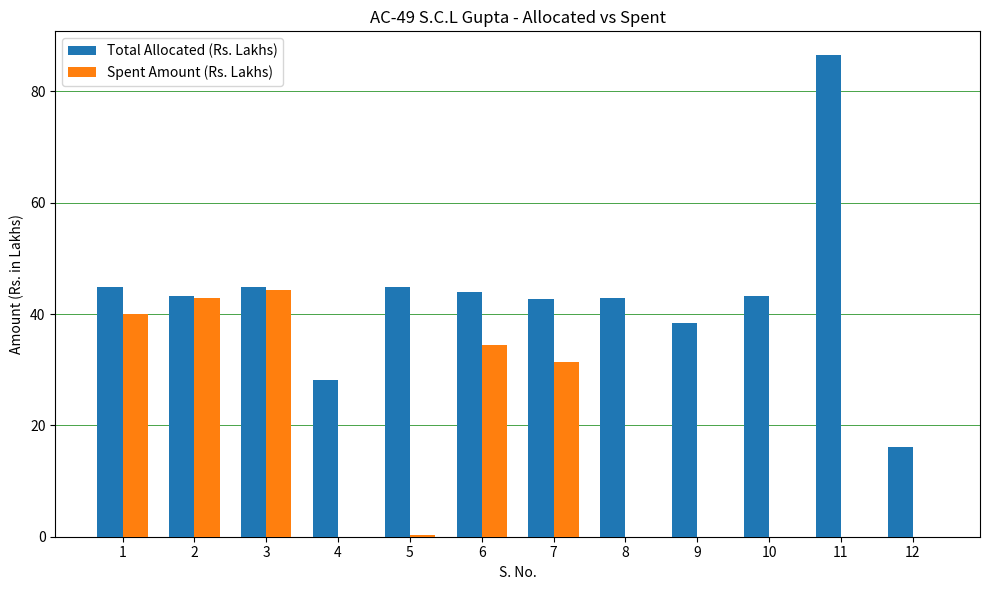

Which category has the highest value across all series?

11